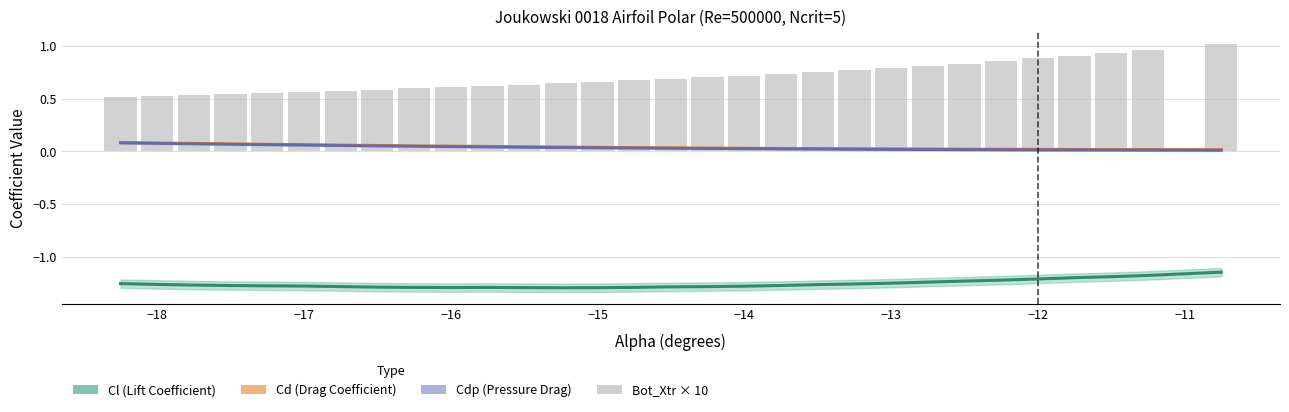

Which series has the largest total across all categories?

Bot_Xtr × 10